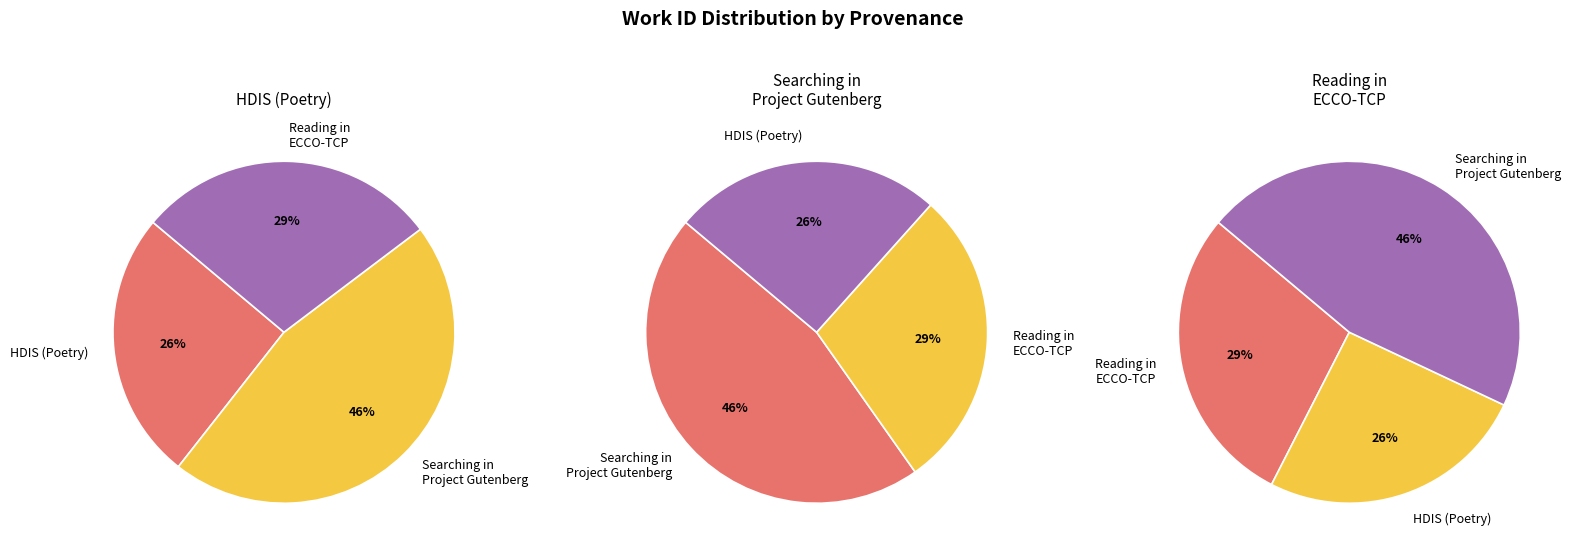

Which has a higher value, Searching in Project Gutenberg or Reading in ECCO-TCP?

Searching in Project Gutenberg